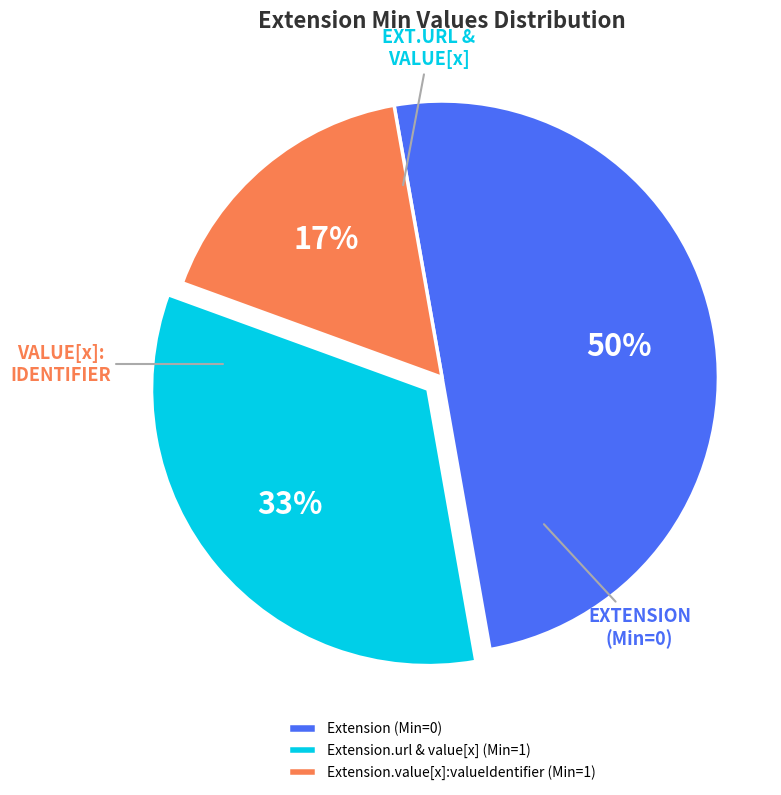

What percentage is the Extension.url & value[x] (Min=1) slice, to the nearest percent?

33%